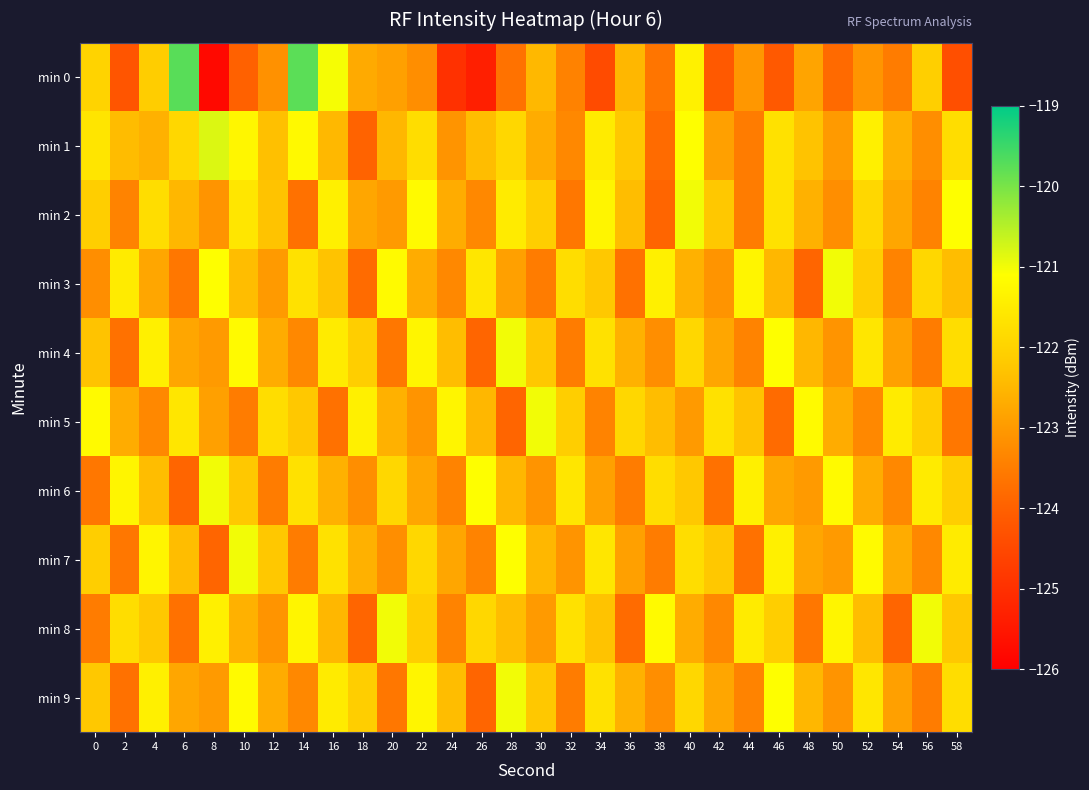

Reading left to right, extract all data points from this chart.

min 0: 0=-122.0	2=-124.2	4=-122.1	6=-119.7	8=-125.8	10=-124.0	12=-123.1	14=-119.8	16=-121.0	18=-122.7	20=-122.9	22=-123.2	24=-125.0	26=-125.3	28=-123.7	30=-122.5	32=-123.4	34=-124.4	36=-122.5	38=-123.6	40=-121.4	42=-124.2	44=-123.1	46=-124.2	48=-122.8	50=-123.8	52=-123.1	54=-123.5	56=-122.1	58=-124.3
min 1: 0=-121.6	2=-122.4	4=-122.6	6=-121.9	8=-120.8	10=-121.3	12=-122.3	14=-121.2	16=-122.5	18=-123.9	20=-122.5	22=-121.8	24=-123.1	26=-122.4	28=-121.9	30=-122.7	32=-123.3	34=-121.5	36=-122.2	38=-123.8	40=-121.1	42=-122.9	44=-123.5	46=-121.7	48=-122.3	50=-123.0	52=-121.4	54=-122.6	56=-123.2	58=-121.8
min 2: 0=-122.1	2=-123.4	4=-121.8	6=-122.5	8=-123.1	10=-121.6	12=-122.3	14=-123.7	16=-121.4	18=-122.8	20=-123.0	22=-121.2	24=-122.7	26=-123.3	28=-121.5	30=-122.1	32=-123.6	34=-121.3	36=-122.4	38=-123.9	40=-121.0	42=-122.2	44=-123.5	46=-121.7	48=-122.6	50=-123.2	52=-121.9	54=-122.8	56=-123.4	58=-121.1
min 3: 0=-123.2	2=-121.5	4=-122.8	6=-123.6	8=-121.1	10=-122.4	12=-123.0	14=-121.7	16=-122.3	18=-123.8	20=-121.2	22=-122.7	24=-123.3	26=-121.6	28=-122.9	30=-123.5	32=-121.8	34=-122.2	36=-123.7	38=-121.4	40=-122.6	42=-123.1	44=-121.3	46=-122.5	48=-123.9	50=-121.0	52=-122.1	54=-123.4	56=-121.9	58=-122.4
min 4: 0=-122.3	2=-123.7	4=-121.4	6=-122.8	8=-123.0	10=-121.2	12=-122.7	14=-123.3	16=-121.5	18=-122.1	20=-123.6	22=-121.3	24=-122.4	26=-123.9	28=-121.0	30=-122.2	32=-123.5	34=-121.7	36=-122.6	38=-123.2	40=-121.9	42=-122.8	44=-123.4	46=-121.1	48=-122.5	50=-123.1	52=-121.6	54=-122.9	56=-123.5	58=-121.8
min 5: 0=-121.2	2=-122.7	4=-123.3	6=-121.6	8=-122.9	10=-123.5	12=-121.8	14=-122.2	16=-123.7	18=-121.4	20=-122.6	22=-123.1	24=-121.3	26=-122.5	28=-123.9	30=-121.0	32=-122.1	34=-123.4	36=-121.9	38=-122.4	40=-123.0	42=-121.7	44=-122.3	46=-123.8	48=-121.2	50=-122.7	52=-123.3	54=-121.5	56=-122.1	58=-123.6
min 6: 0=-123.6	2=-121.3	4=-122.4	6=-123.9	8=-121.0	10=-122.2	12=-123.5	14=-121.7	16=-122.6	18=-123.2	20=-121.9	22=-122.8	24=-123.4	26=-121.1	28=-122.5	30=-123.1	32=-121.6	34=-122.9	36=-123.5	38=-121.8	40=-122.2	42=-123.7	44=-121.4	46=-122.8	48=-123.0	50=-121.2	52=-122.7	54=-123.3	56=-121.5	58=-122.1
min 7: 0=-122.1	2=-123.6	4=-121.3	6=-122.4	8=-123.9	10=-121.0	12=-122.2	14=-123.5	16=-121.7	18=-122.6	20=-123.2	22=-121.9	24=-122.8	26=-123.4	28=-121.1	30=-122.5	32=-123.1	34=-121.6	36=-122.9	38=-123.5	40=-121.8	42=-122.2	44=-123.7	46=-121.4	48=-122.8	50=-123.0	52=-121.2	54=-122.7	56=-123.3	58=-121.5
min 8: 0=-123.5	2=-121.8	4=-122.2	6=-123.7	8=-121.4	10=-122.6	12=-123.1	14=-121.3	16=-122.5	18=-123.9	20=-121.0	22=-122.1	24=-123.4	26=-121.9	28=-122.4	30=-123.0	32=-121.7	34=-122.3	36=-123.8	38=-121.2	40=-122.7	42=-123.3	44=-121.5	46=-122.1	48=-123.6	50=-121.3	52=-122.4	54=-123.9	56=-121.0	58=-122.2
min 9: 0=-122.2	2=-123.7	4=-121.4	6=-122.8	8=-123.0	10=-121.2	12=-122.7	14=-123.3	16=-121.5	18=-122.1	20=-123.6	22=-121.3	24=-122.4	26=-123.9	28=-121.0	30=-122.2	32=-123.5	34=-121.7	36=-122.6	38=-123.2	40=-121.9	42=-122.8	44=-123.4	46=-121.1	48=-122.5	50=-123.1	52=-121.6	54=-122.9	56=-123.5	58=-121.8